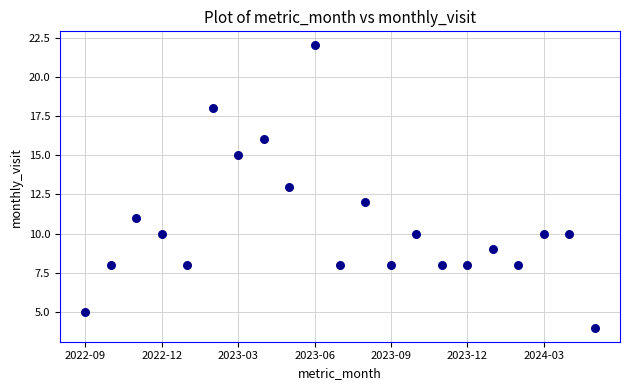

What is the range of Y values (max minus min)?

18